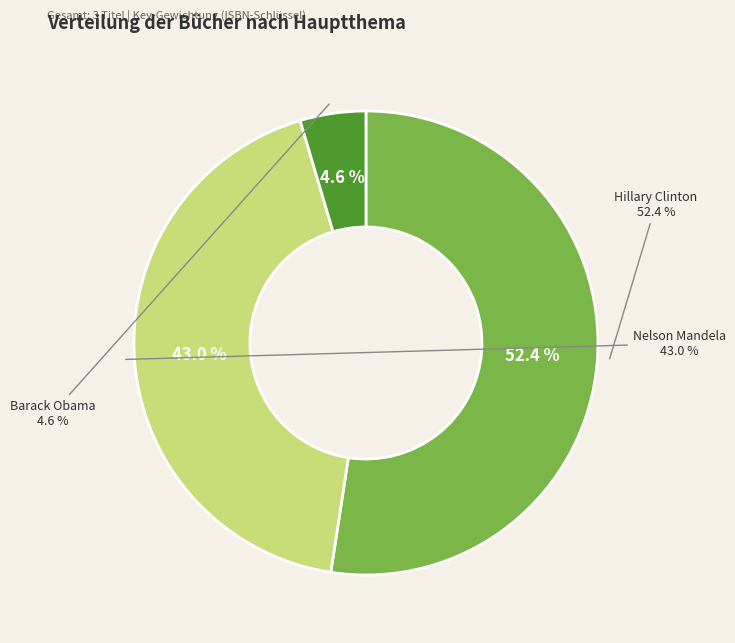

Which slice is the smallest?

Barack Obama